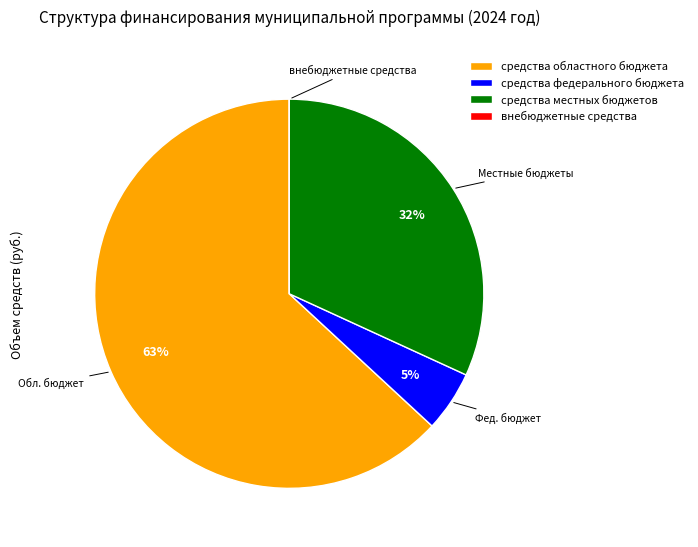

What percentage is the средства местных бюджетов slice, to the nearest percent?

32%